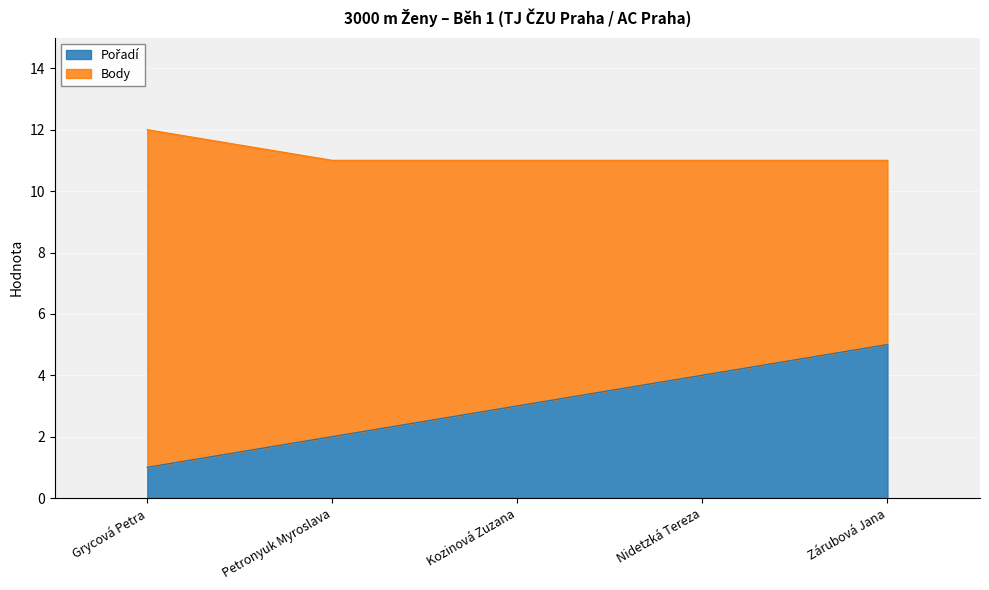

Where is the data nearest to the value 3?

Kozinová Zuzana